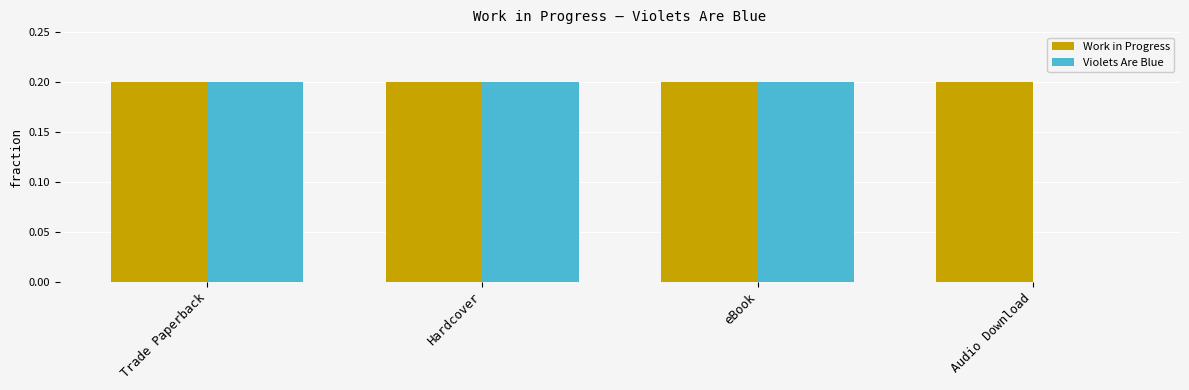

What is the approximate value of Violets Are Blue at Trade Paperback?

0.2